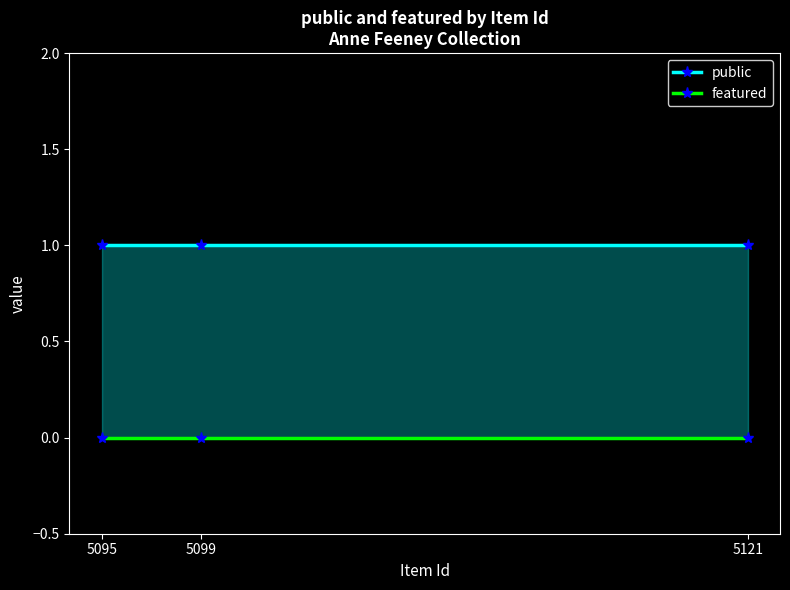

Between 5121 and 5099, which is larger?

5121